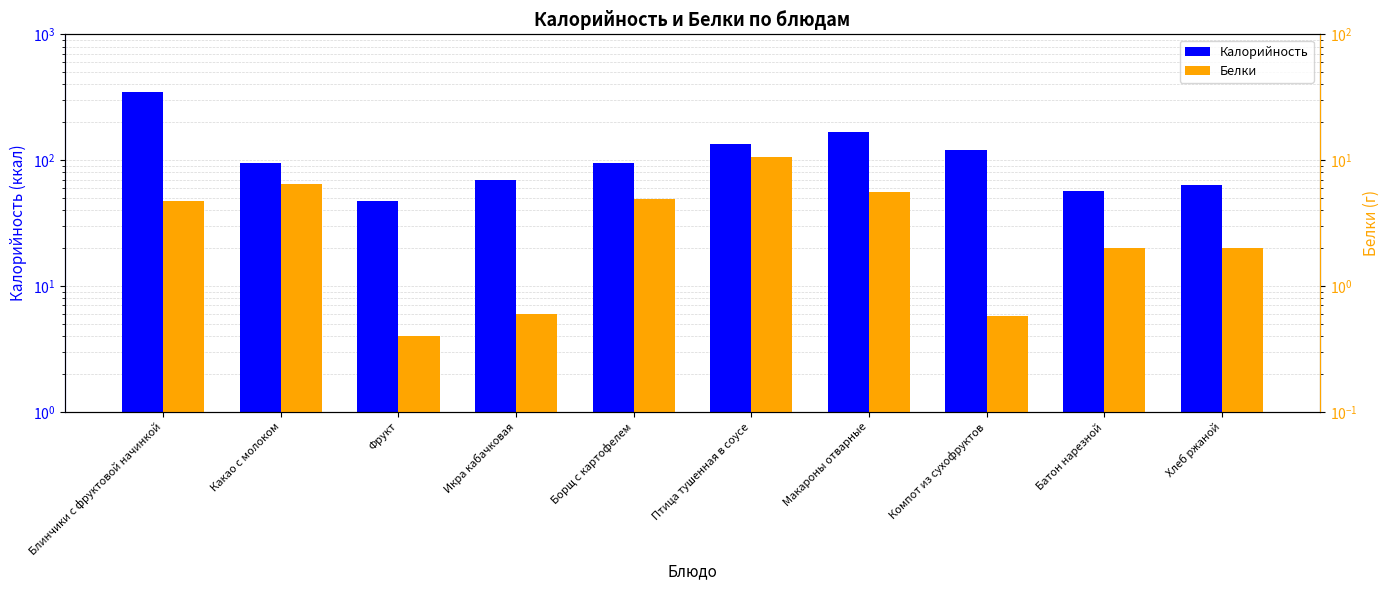

What is the difference between the highest and lowest values at Икра кабачковая?

68.7